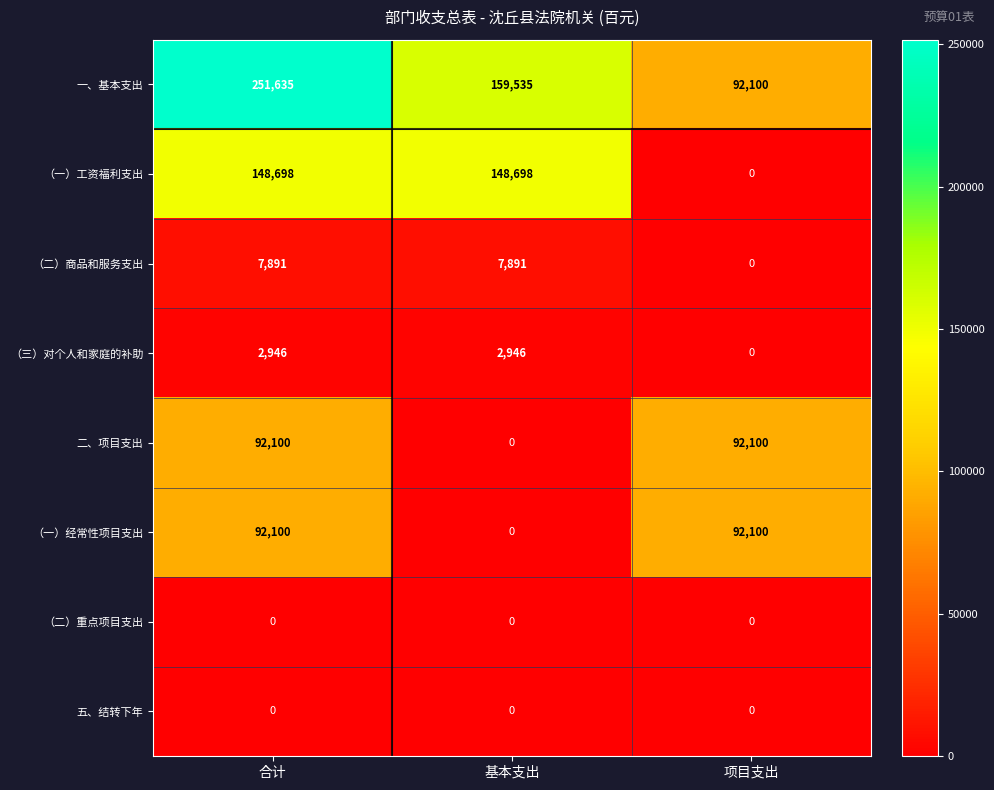

Reading left to right, extract all data points from this chart.

一、基本支出: 合计=251635	基本支出=159535	项目支出=92100
（一）工资福利支出: 合计=148698	基本支出=148698	项目支出=0
（二）商品和服务支出: 合计=7891	基本支出=7891	项目支出=0
（三）对个人和家庭的补助: 合计=2946	基本支出=2946	项目支出=0
二、项目支出: 合计=92100	基本支出=0	项目支出=92100
（一）经常性项目支出: 合计=92100	基本支出=0	项目支出=92100
（二）重点项目支出: 合计=0	基本支出=0	项目支出=0
五、结转下年: 合计=0	基本支出=0	项目支出=0